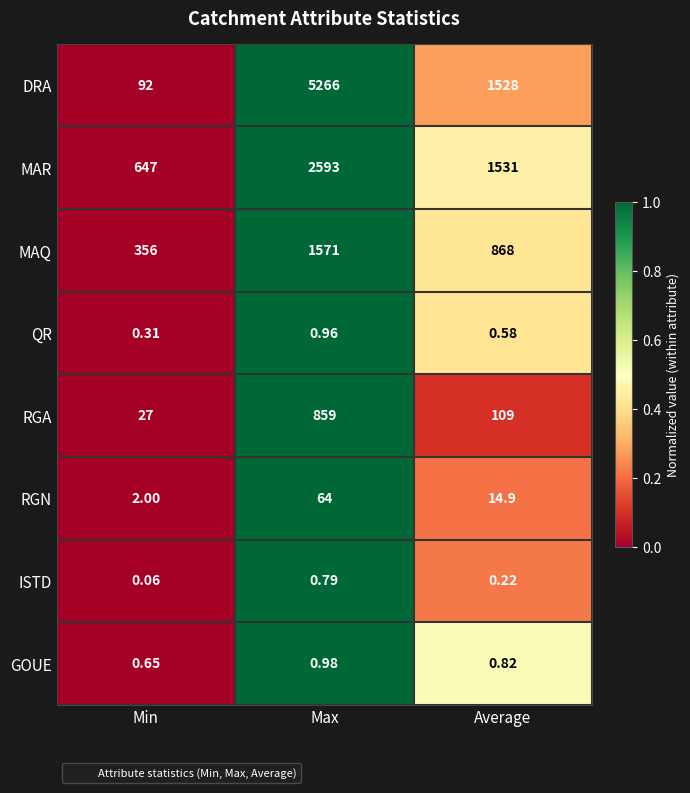

Where does the RGA series first go above 109?

Max